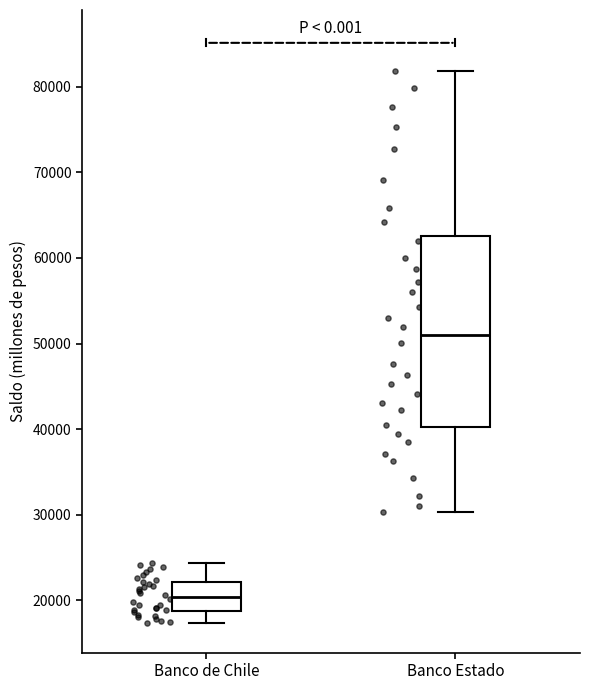

Which box is the tallest, from its lower edge to its upper edge?

Banco Estado